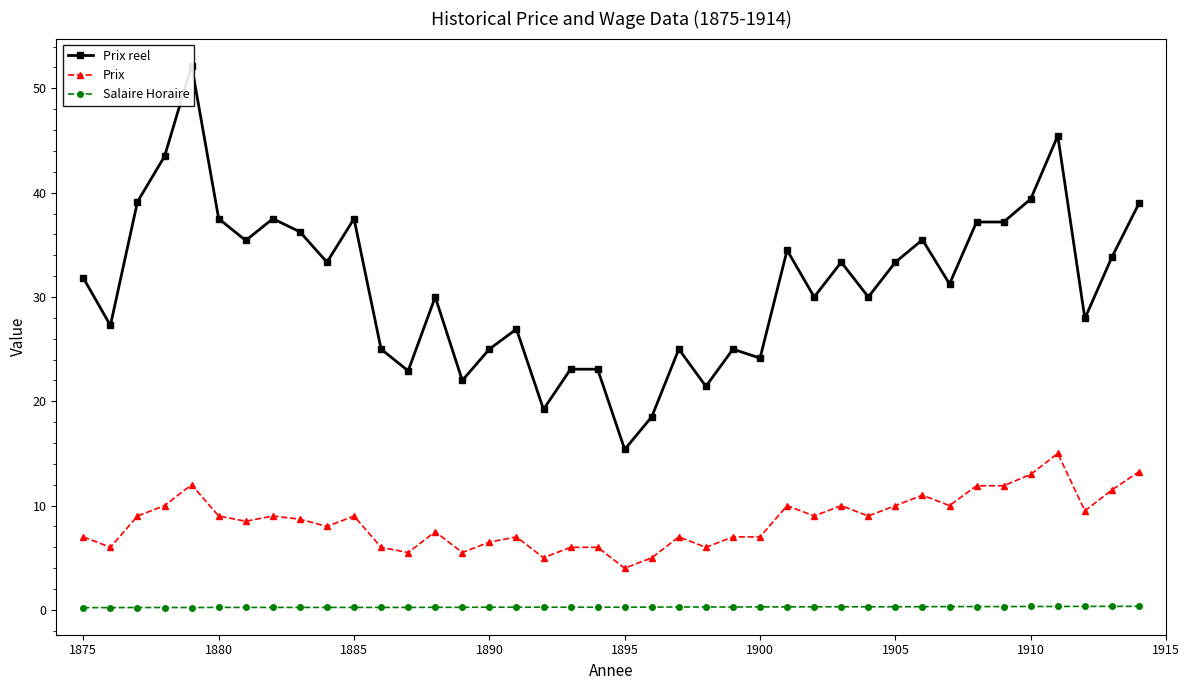

How many lines are shown in the chart?

3